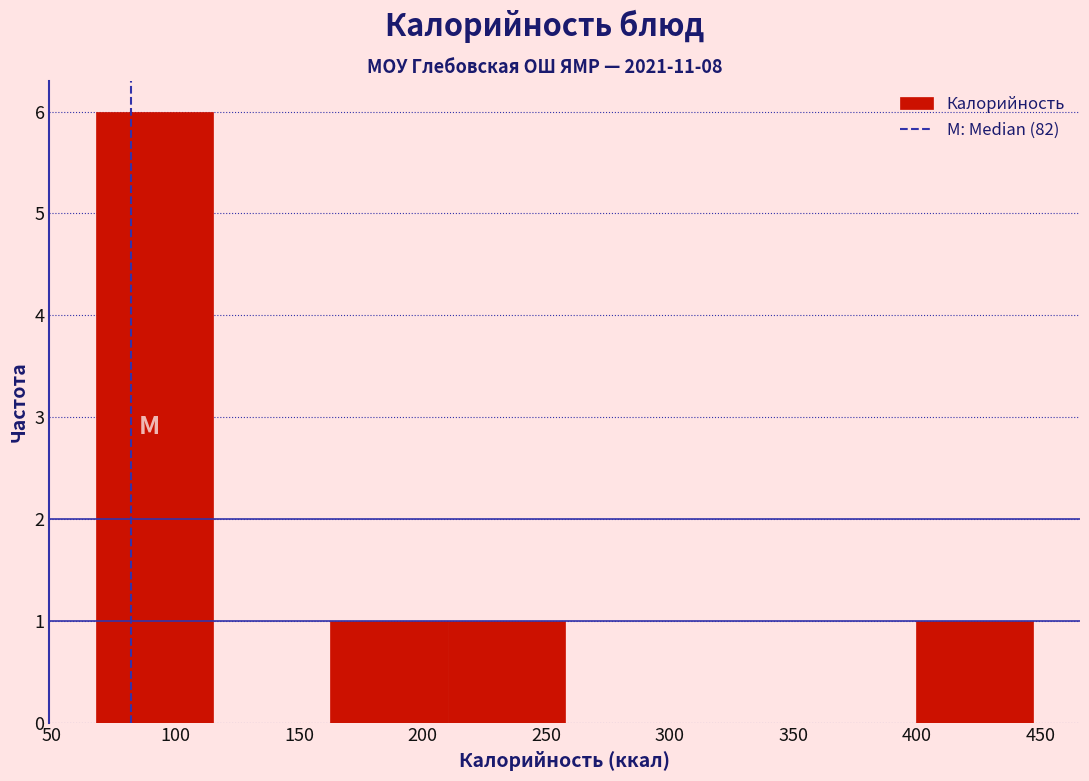

Reading left to right, list every bar in this chart as the range it spans on the x-axis followed by its height. Neither the bar edges nor the heights are printed on the chart, so give them approximately, as read against the axes.

70 to 115: 6
115 to 165: 0
165 to 210: 1
210 to 260: 1
260 to 305: 0
305 to 350: 0
350 to 400: 0
400 to 445: 1